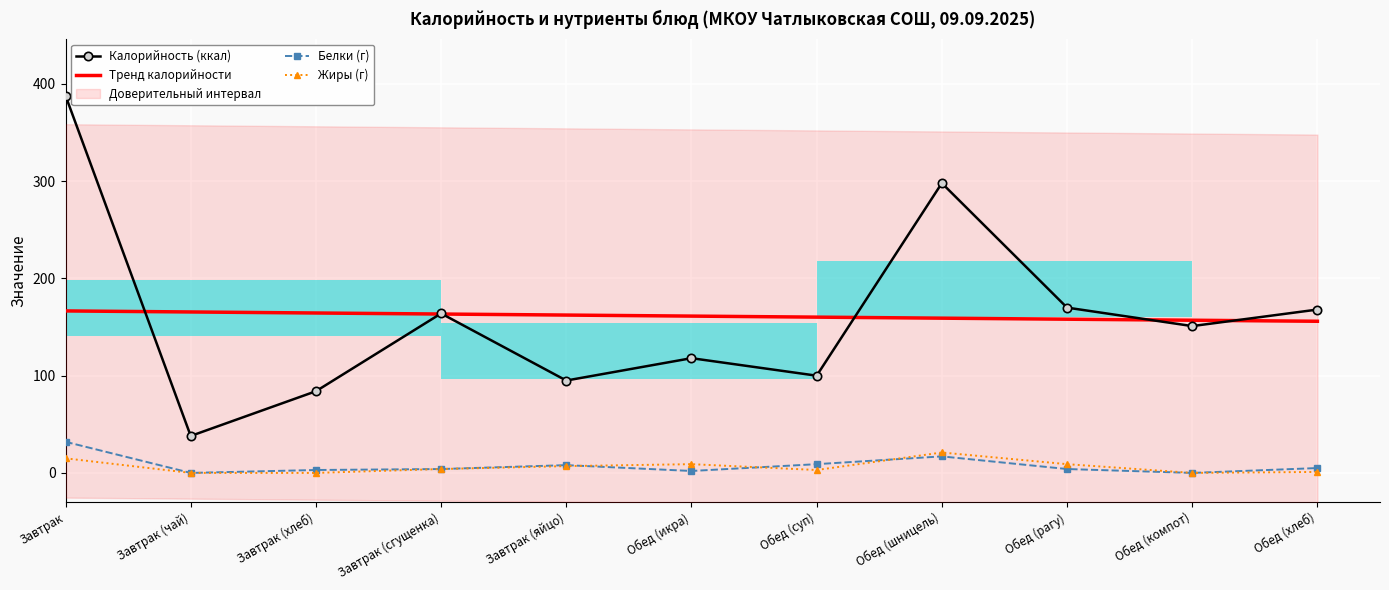

What is the total value across all series at Обед (рагу)?

341.1